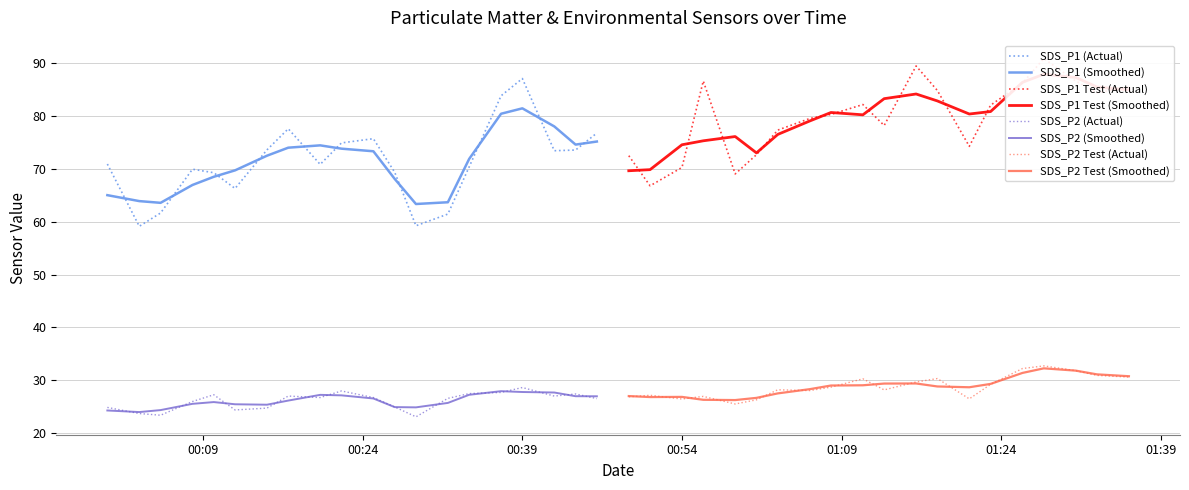

True or false: SDS_P1 (Smoothed) and SDS_P2 (Smoothed) intersect in this chart.

False